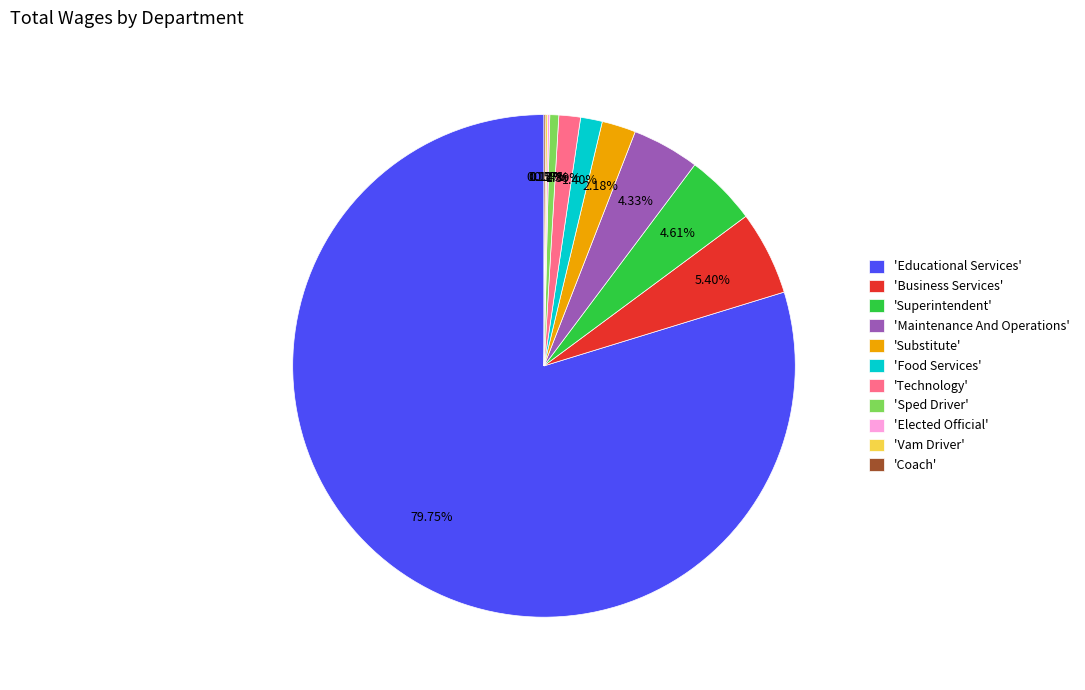

Is the sum of 'Substitute' and 'Food Services' greater than half?

No